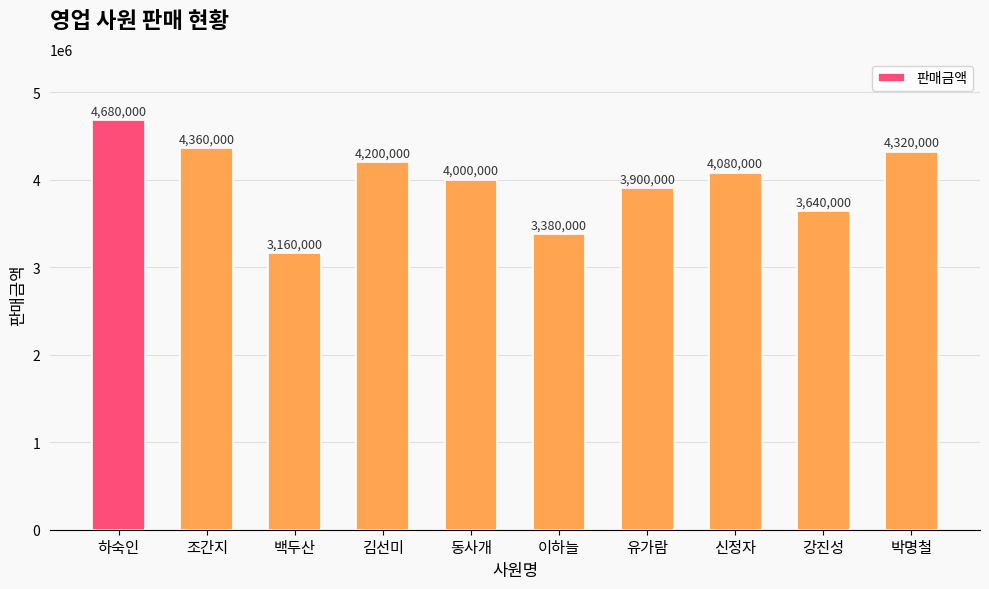

Where does the data first go above 4080000?

하숙인